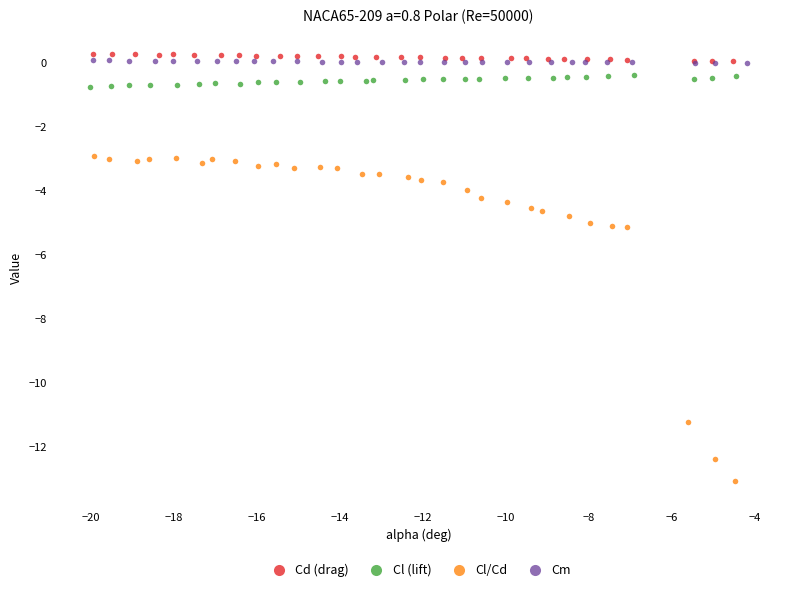

Which series has the widest spread of Y values?

Cl/Cd